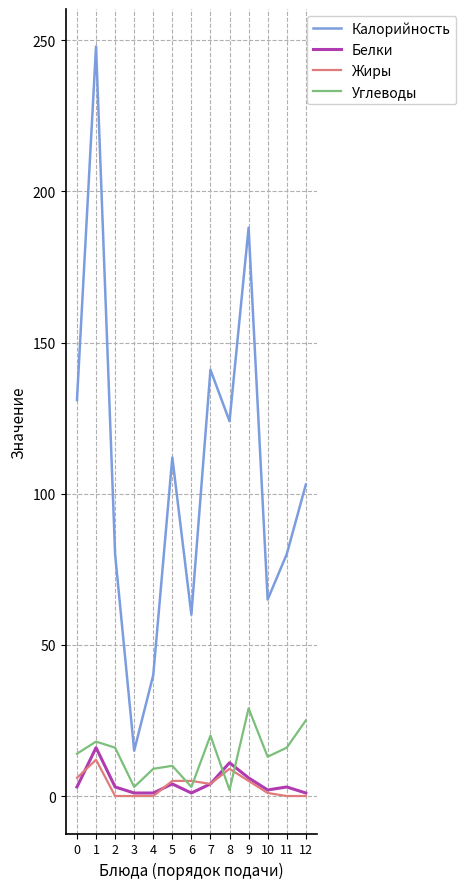

Is the value of Жиры at 8 greater than the value of Углеводы at 10?

No